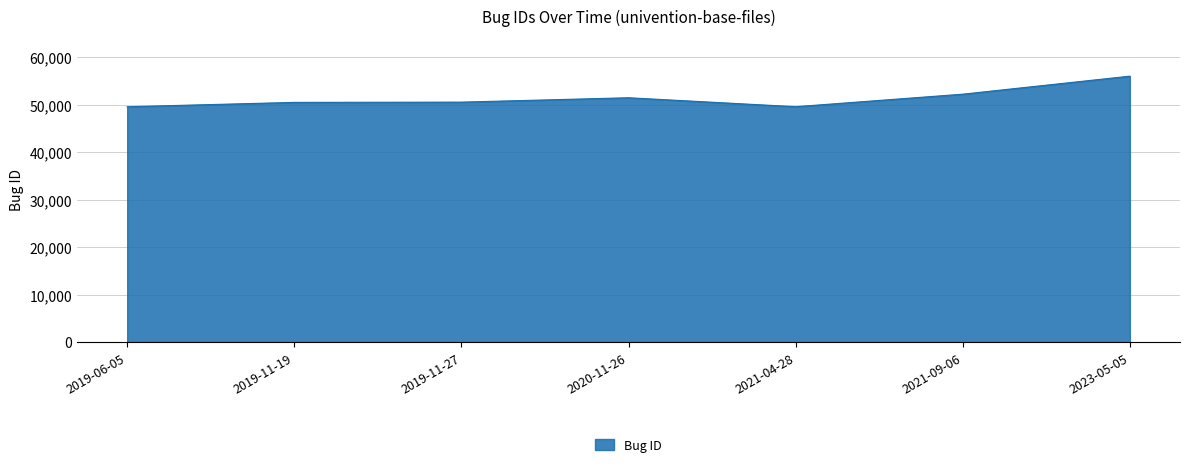

What is the difference between the maximum and second lowest values?

6436